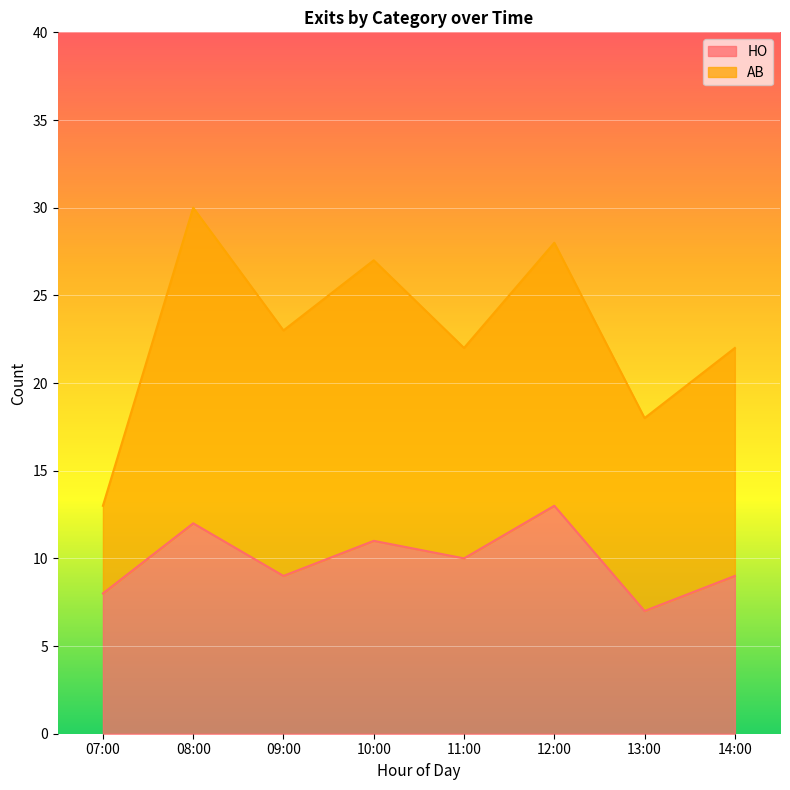

How many interior local valleys (lower than both neighbors) does the data have?

3